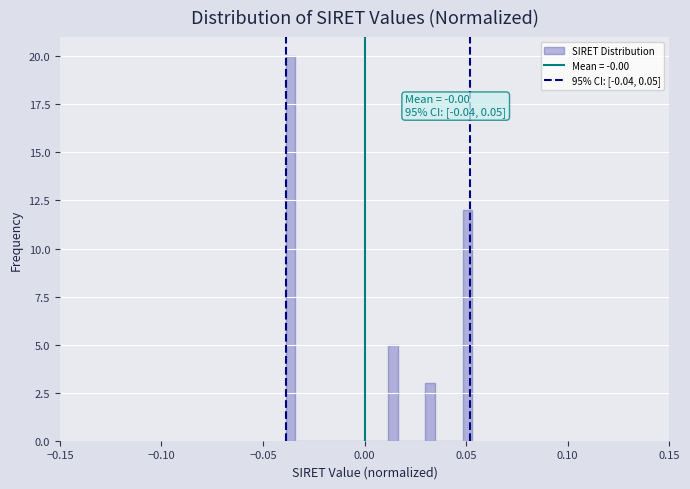

Around what value on the x-axis is the tallest bar? Give the approximate position of its centre, as read against the axis.

-0.035